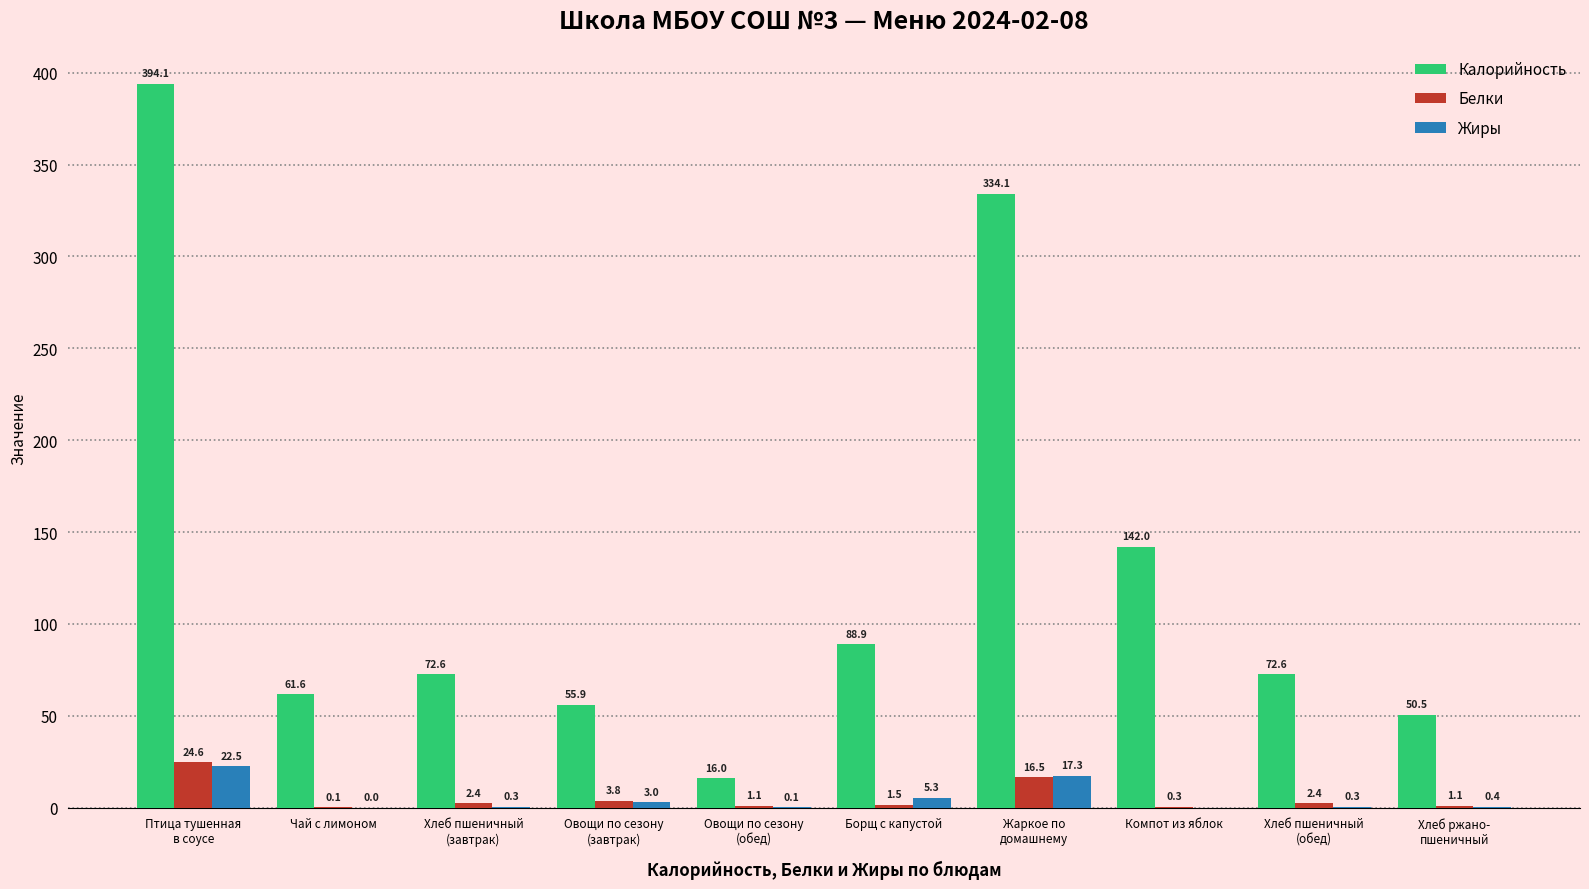

What is the spread (max minus min) of values at Компот из яблок?

142.0